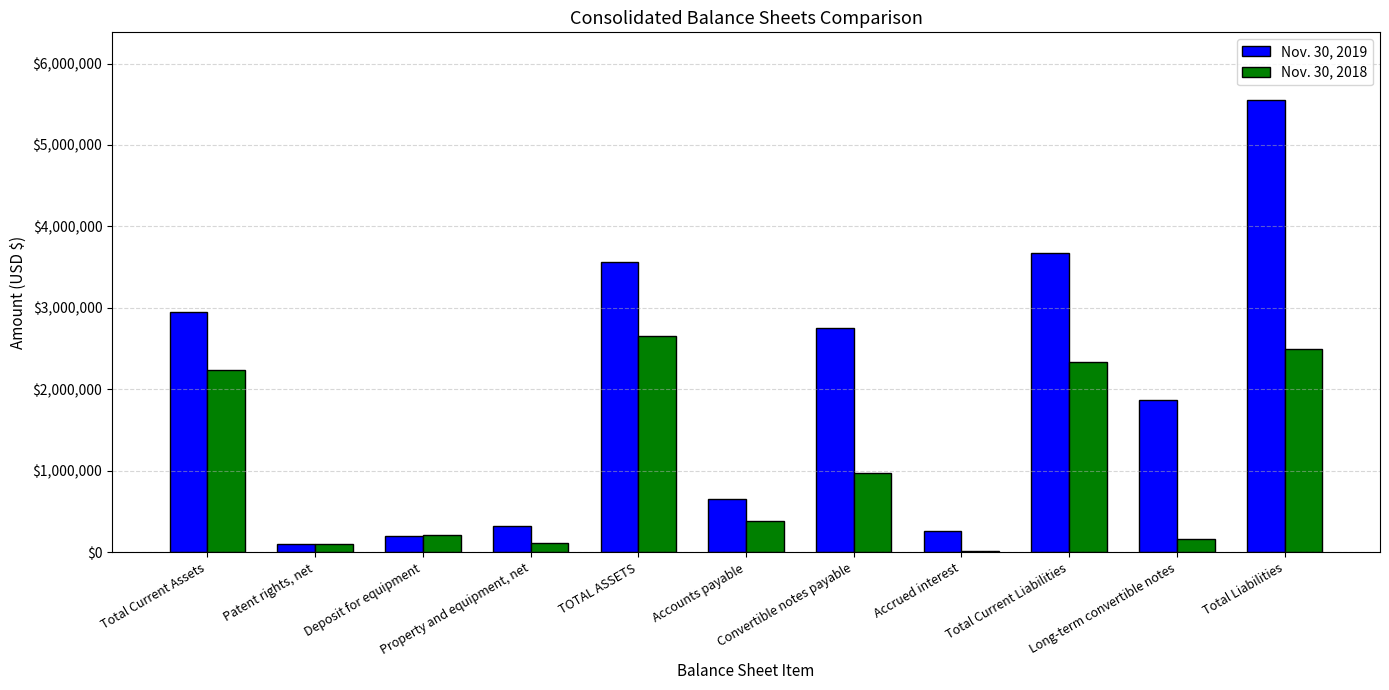

Rank the categories by Nov. 30, 2019 value from highest to lowest.

Total Liabilities, Total Current Liabilities, TOTAL ASSETS, Total Current Assets, Convertible notes payable, Long-term convertible notes, Accounts payable, Property and equipment, net, Accrued interest, Deposit for equipment, Patent rights, net